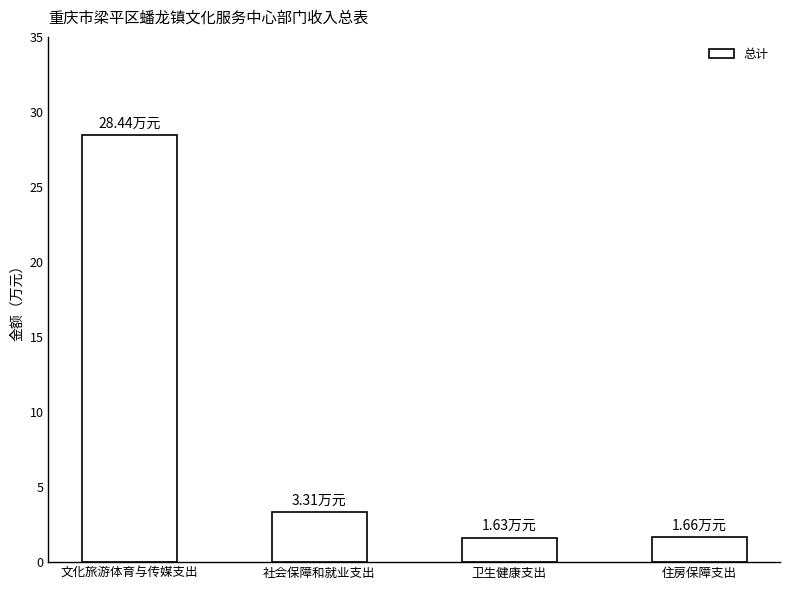

What is the label of the 1st bar from the left?

文化旅游体育与传媒支出